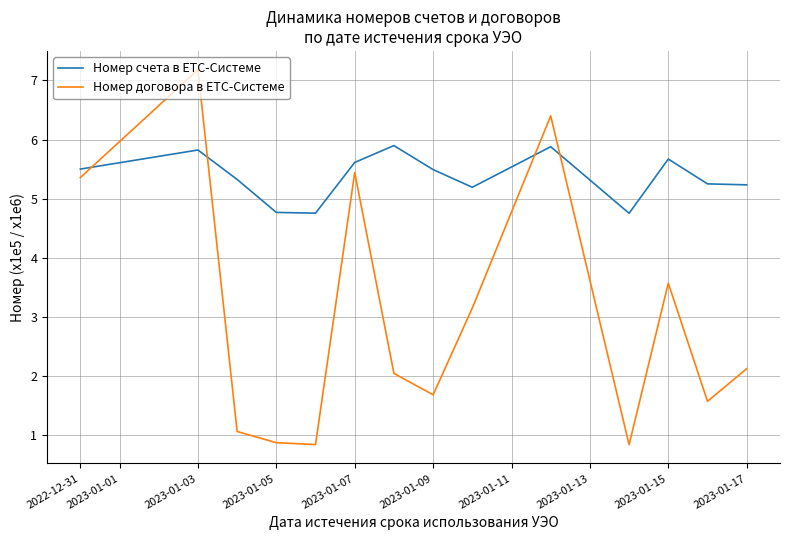

What are all the series names shown in the legend?

Номер счета в ЕТС-Системе, Номер договора в ЕТС-Системе